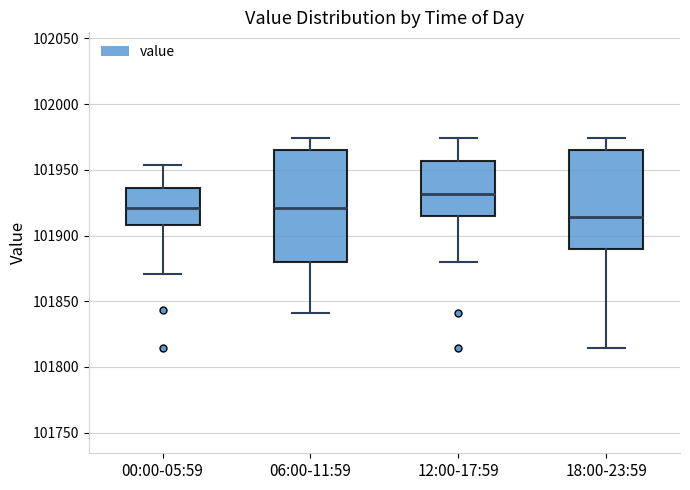

Where does the upper whisker of the box for 12:00-17:59 end on the y-axis? The values are not printed on the chart, so give them approximately, as read against the axis.

101975